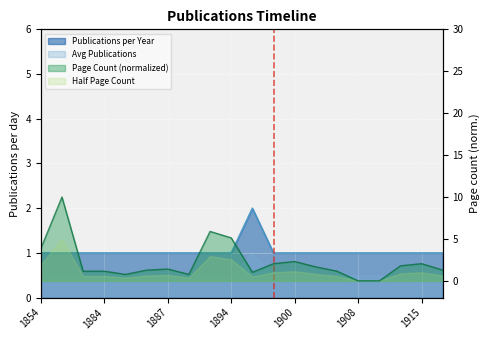

Is it true that the value at 1886 is 1?

True